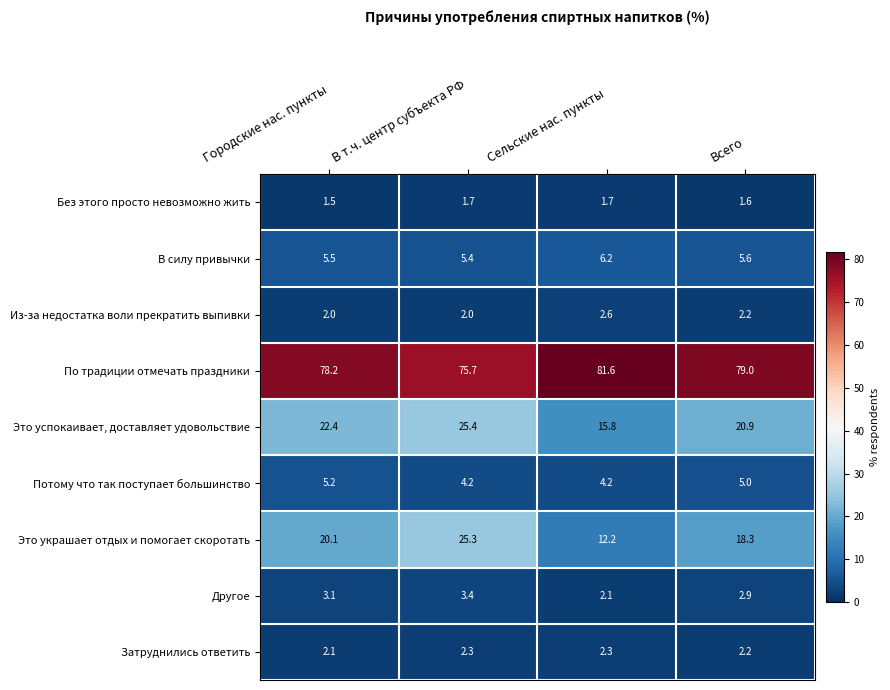

Which category has the lowest value across all series?

Городские нас. пункты